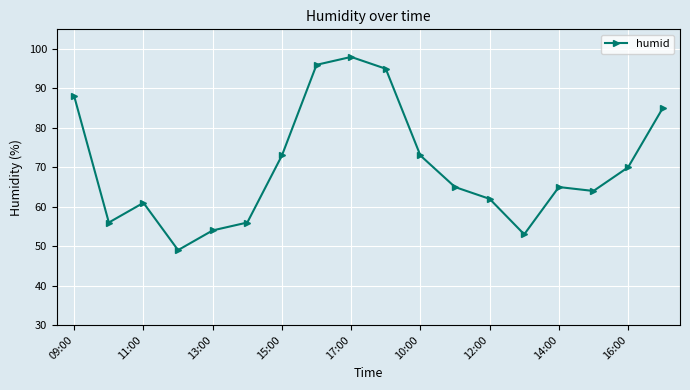

True or false: there are more than 0 points higher than both neighbors.

True